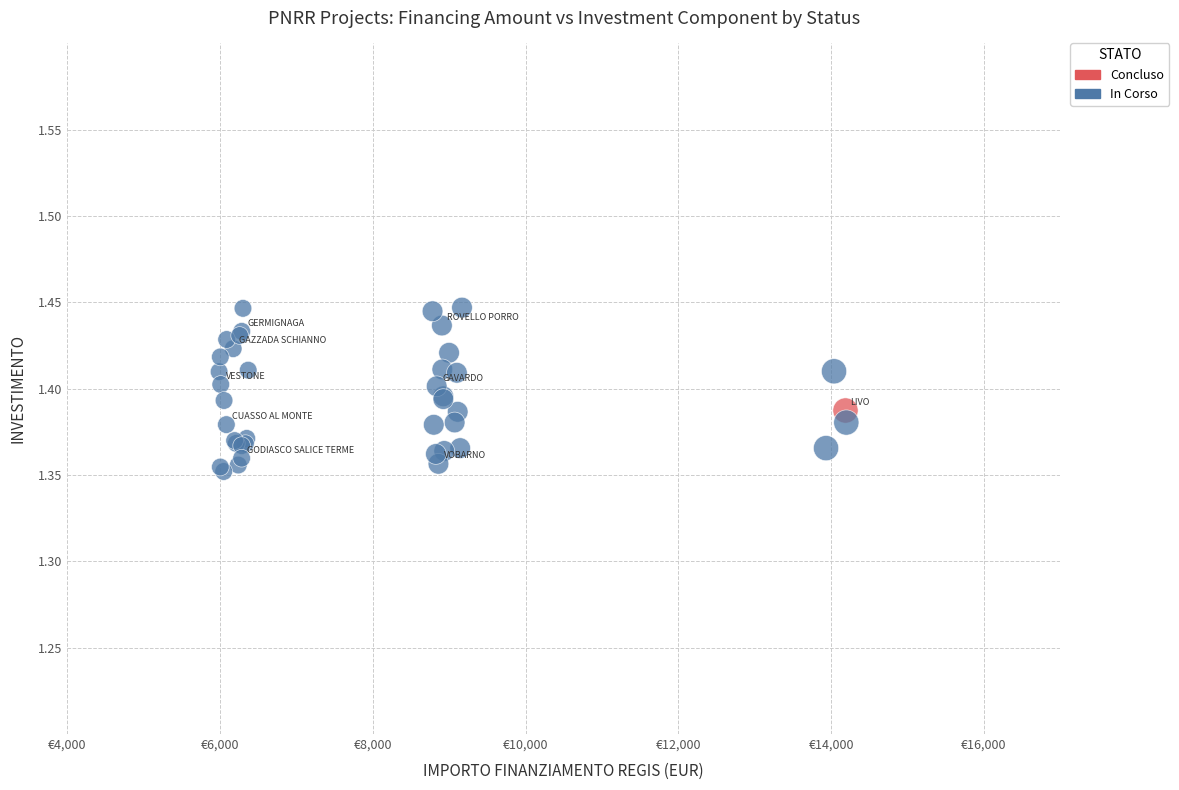

What are all the series names shown in the legend?

Concluso, In Corso